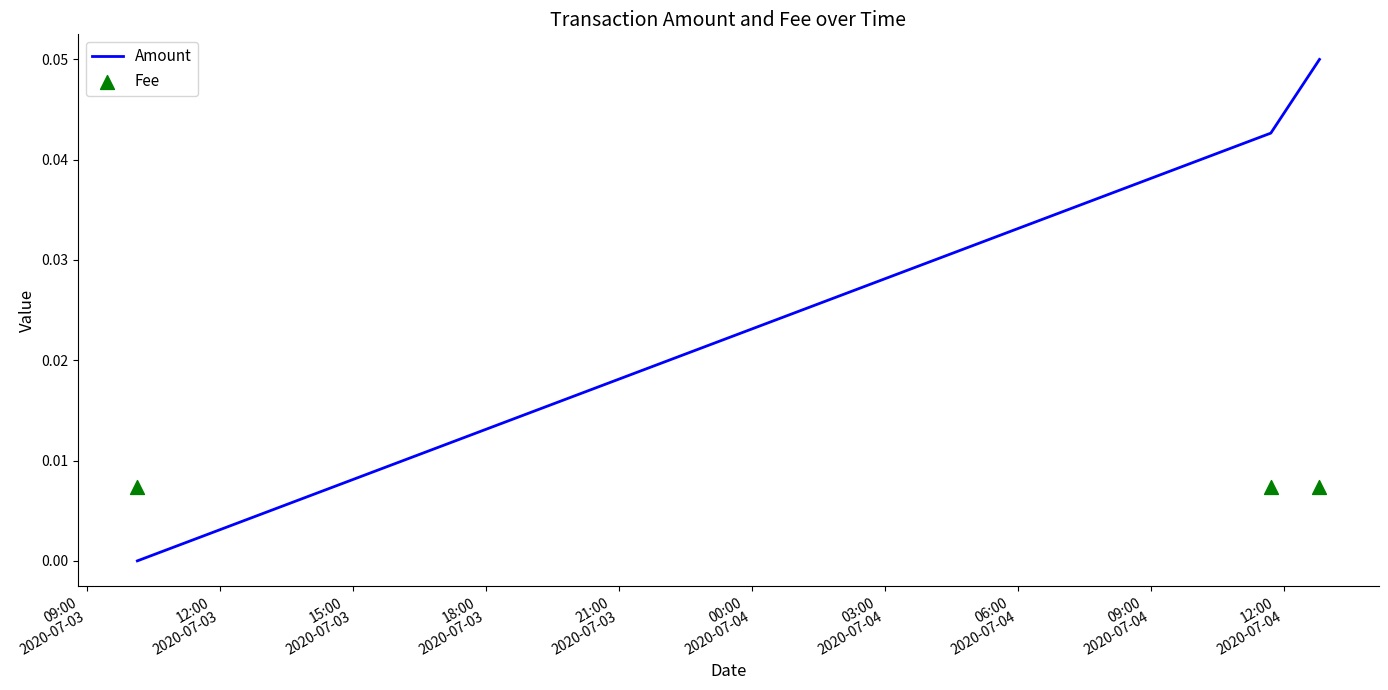

How many positive values does the Amount series have?

2